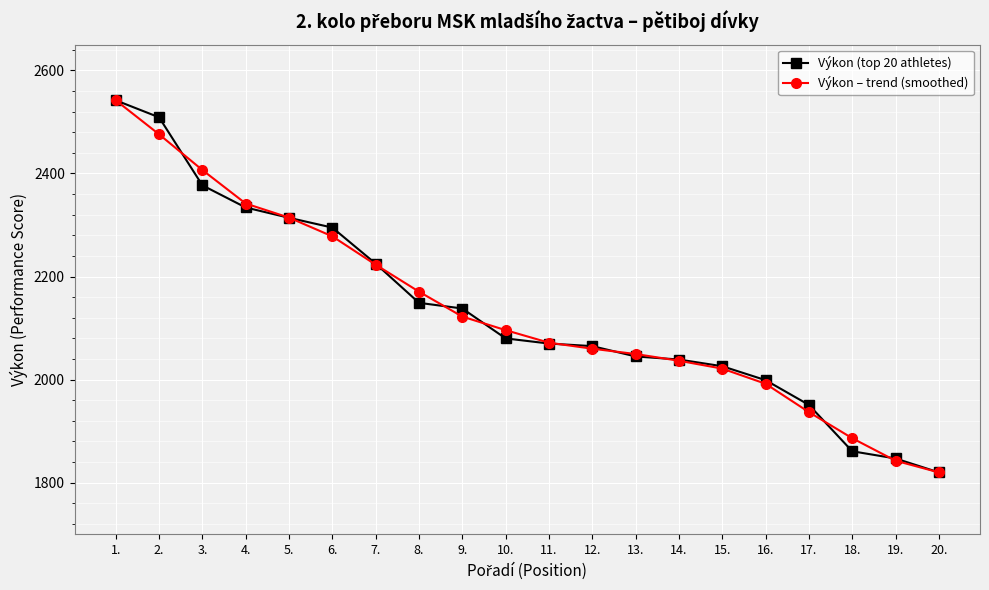

What is the lowest value of the Výkon – trend (smoothed) series?

1820.0